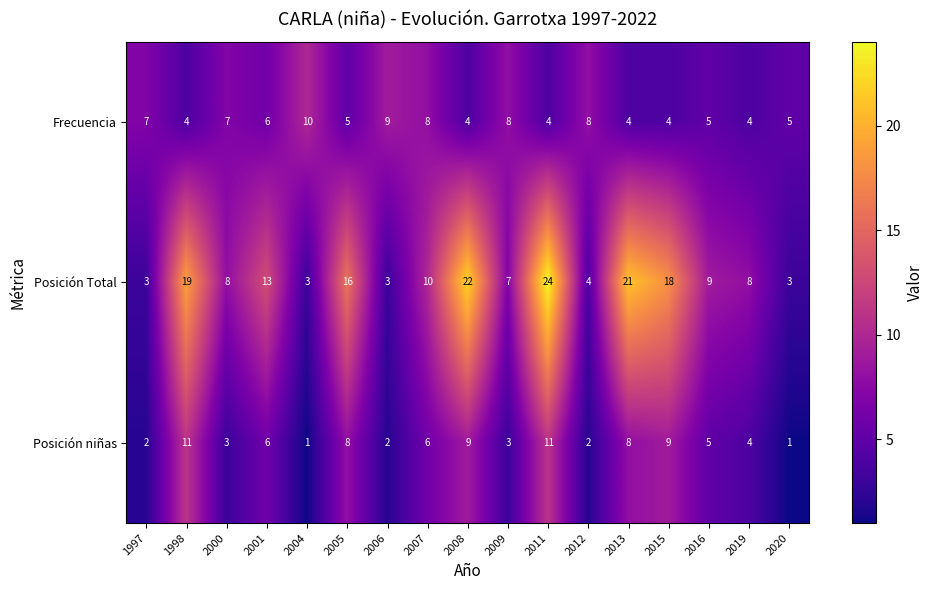

Rank the series by their maximum value, from highest to lowest.

Posición Total, Posición niñas, Frecuencia